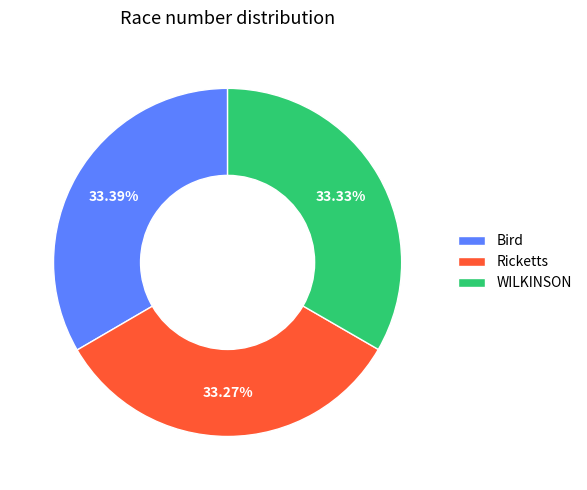

Combined, what portion of the pie is WILKINSON and Bird?

66.7%